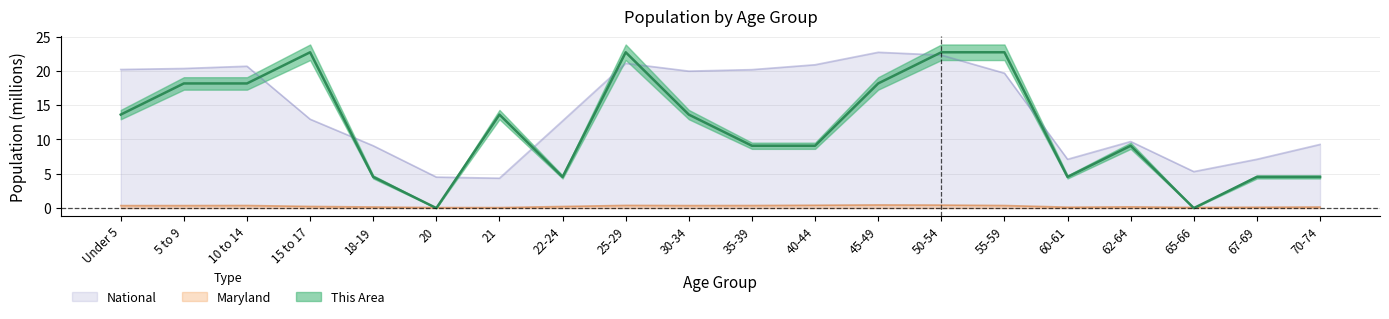

What is the label of the 20th point from the right?

Under 5